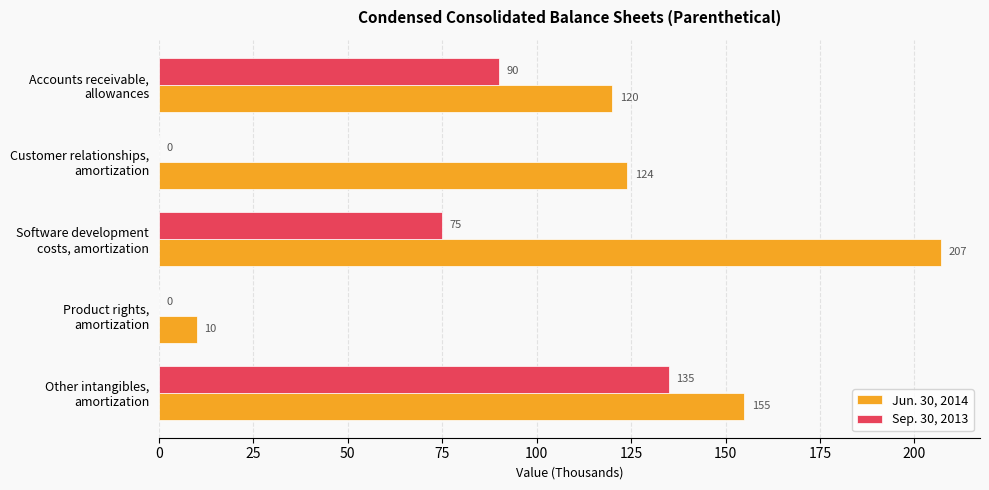

Which series has the largest total across all categories?

Jun. 30, 2014